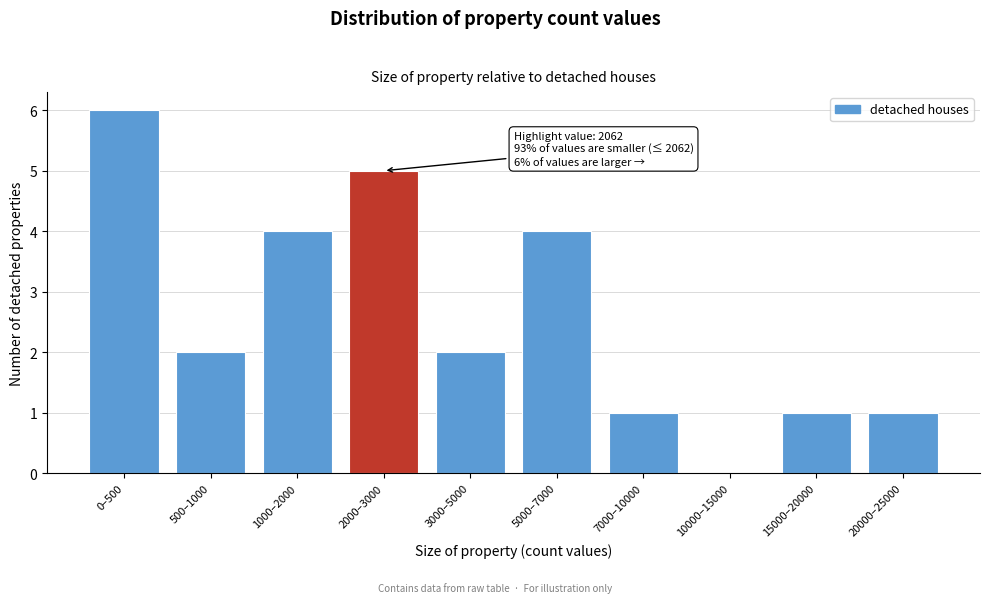

Reading right to left, list all the values displayed in this chart.

20000–25000=1	15000–20000=1	10000–15000=0	7000–10000=1	5000–7000=4	3000–5000=2	2000–3000=5	1000–2000=4	500–1000=2	0–500=6